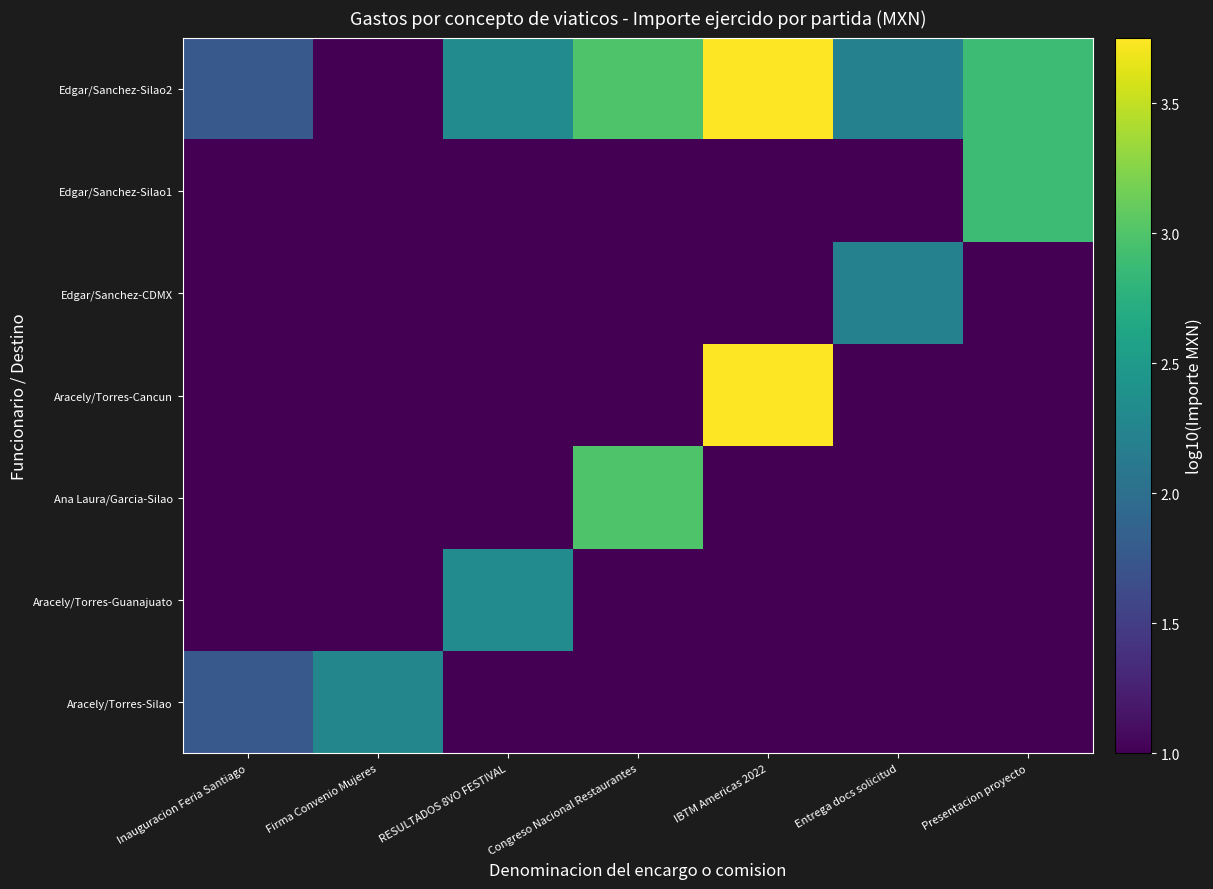

What is the difference between the highest and lowest values at Presentacion proyecto?

1.9